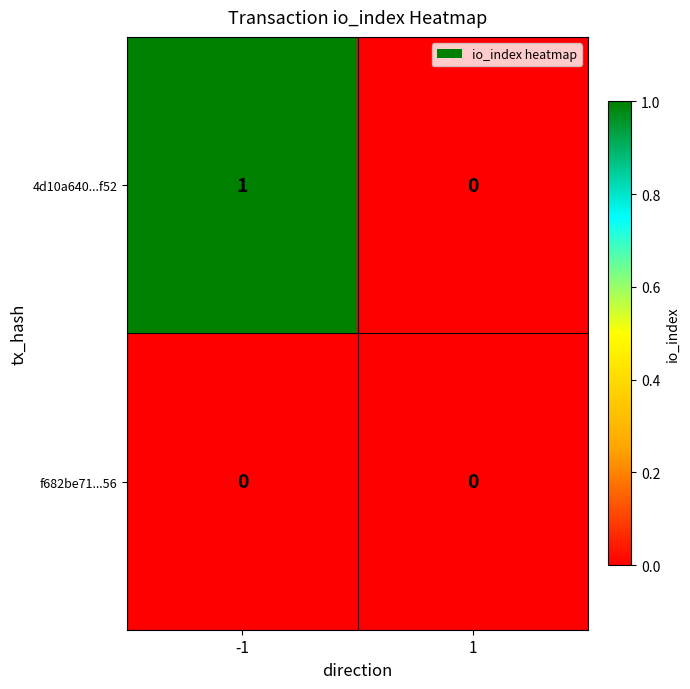

At -1, list the series in order from largest to smallest.

4d10a640...f52, f682be71...56